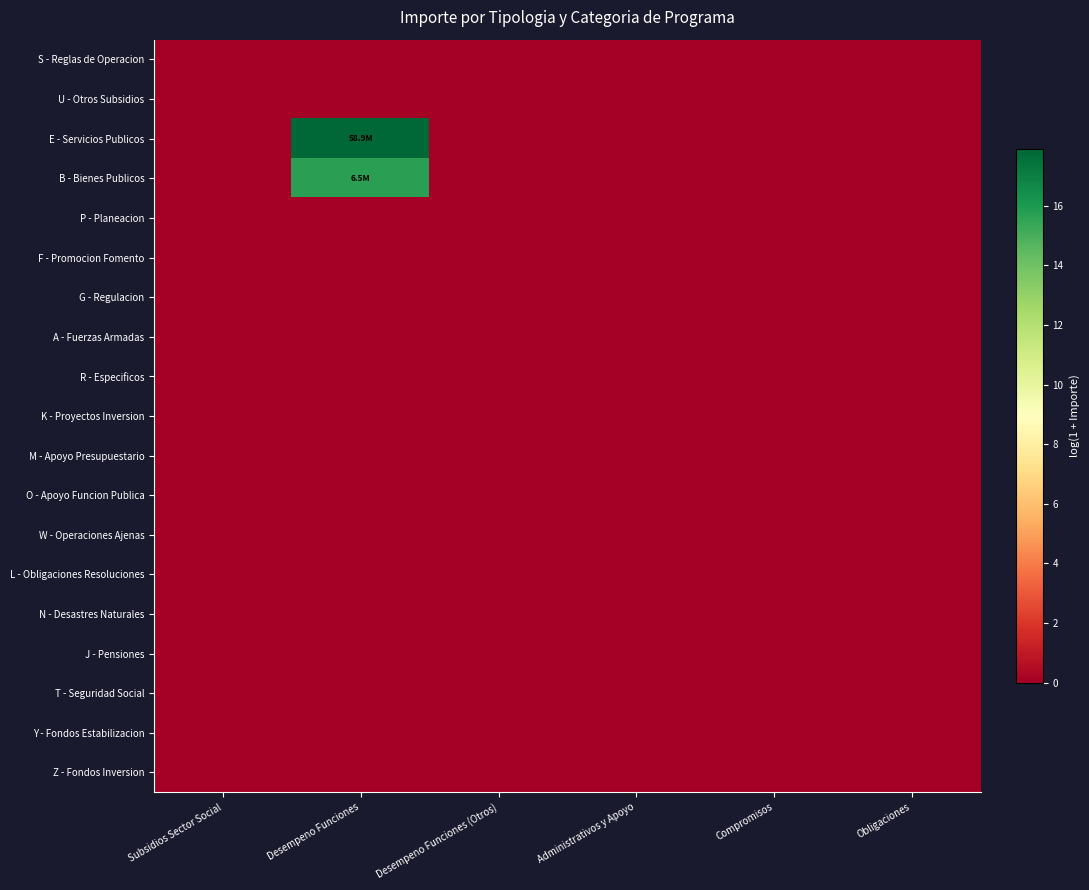

Which series has the largest total across all categories?

E - Servicios Publicos